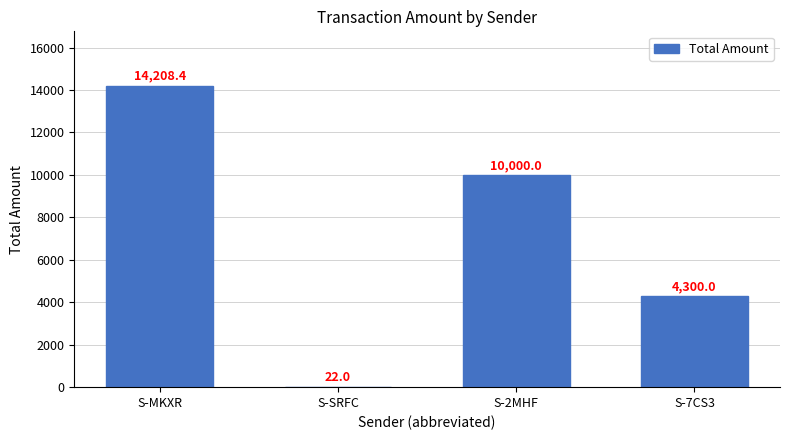

At which label does the data first exceed 10000?

S-MKXR